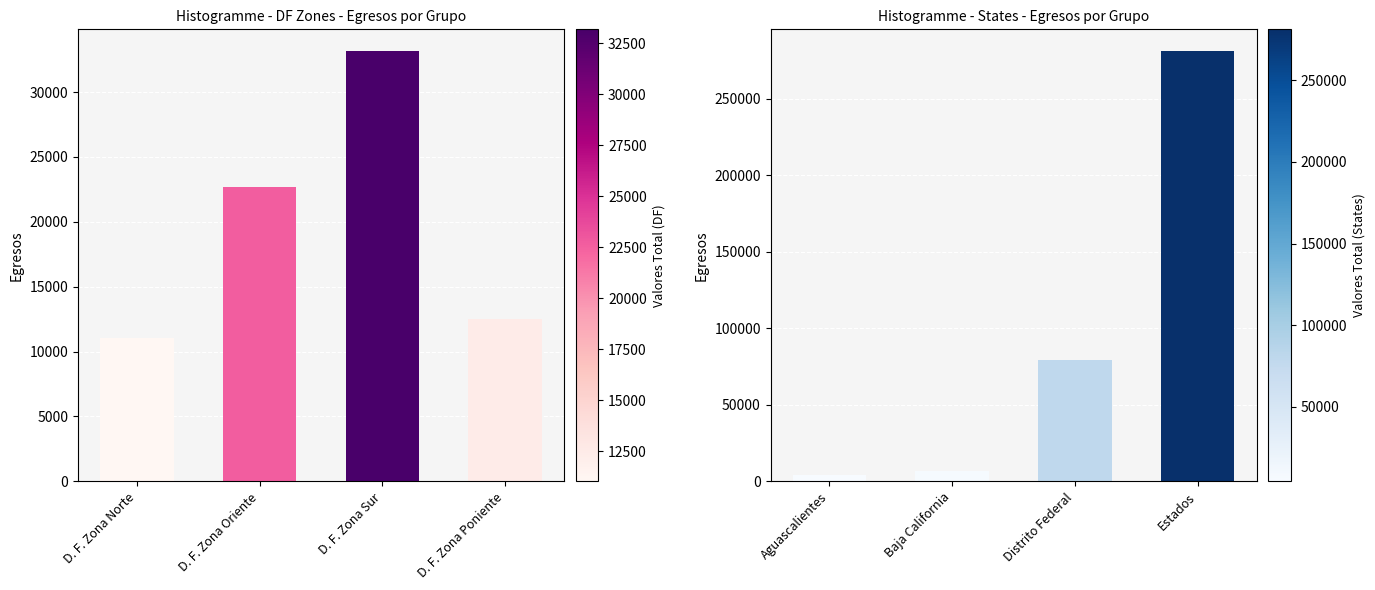

The chart shows a value of 136359 at Estados. True or false?

False